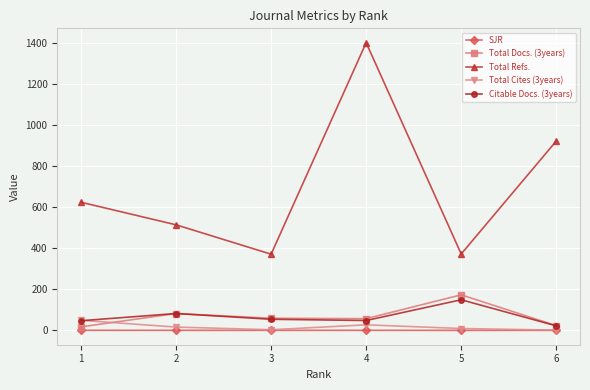

True or false: Citable Docs. (3years) has more than 0 points higher than both neighbors.

True